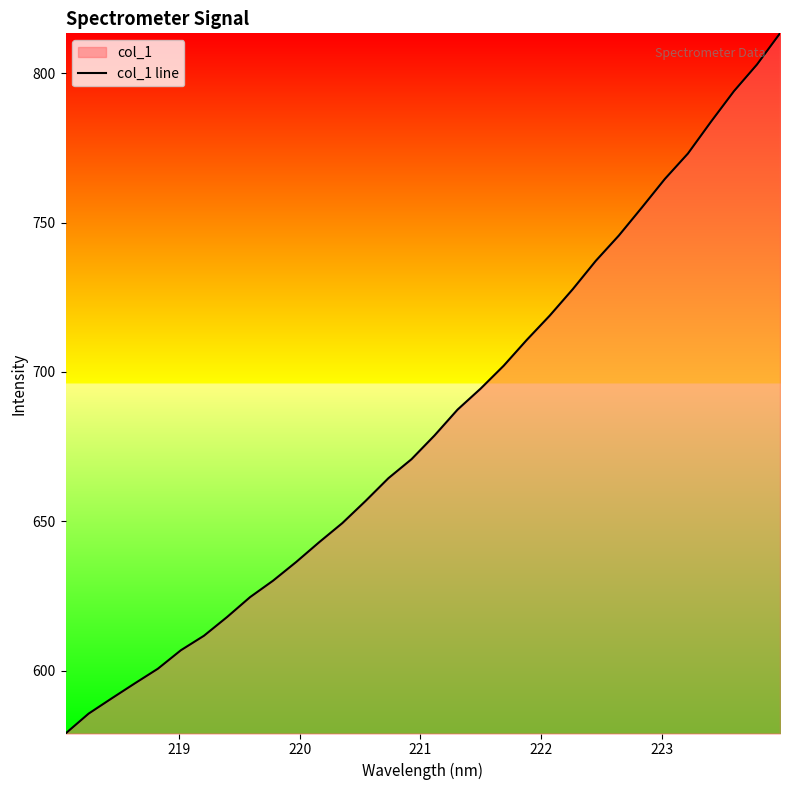

How many data points does each series have?

32